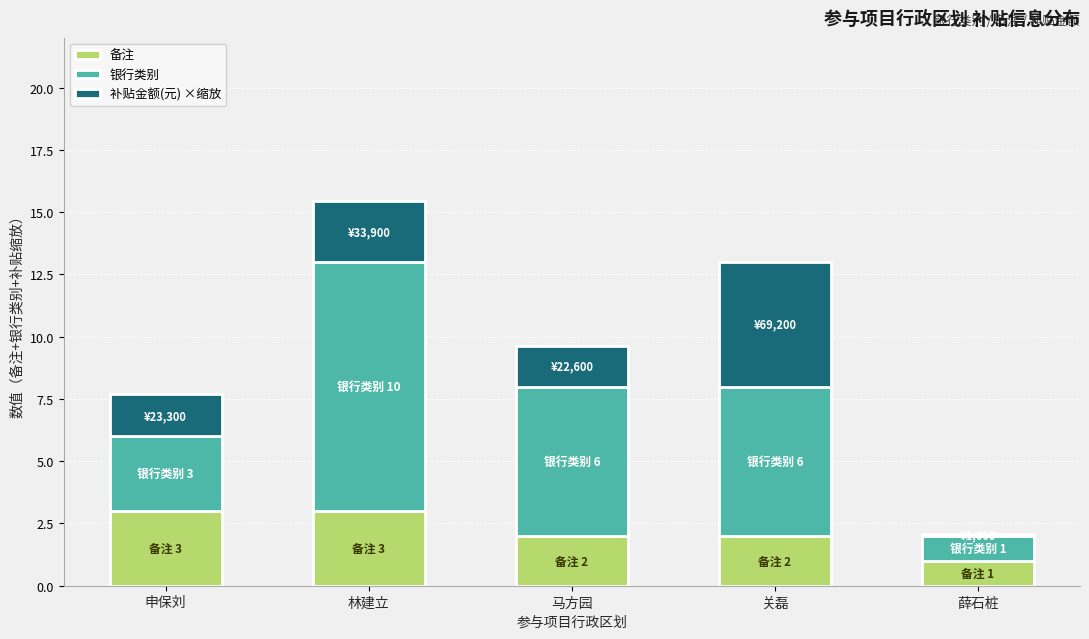

What is the sum of all 备注 values?

11.0